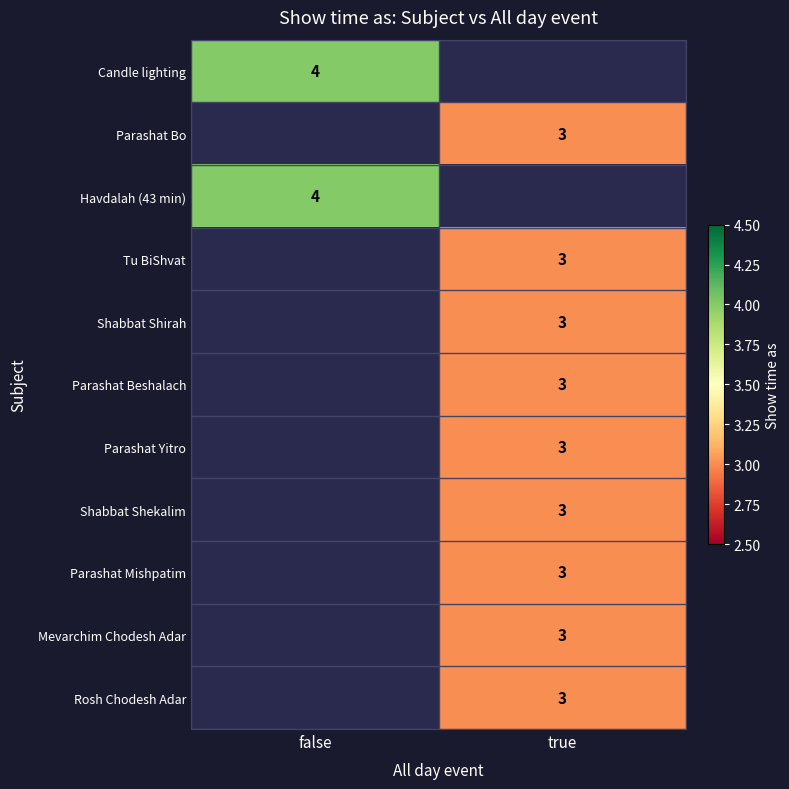

Is it true that Havdalah (43 min) equals 2.1 at false?

False